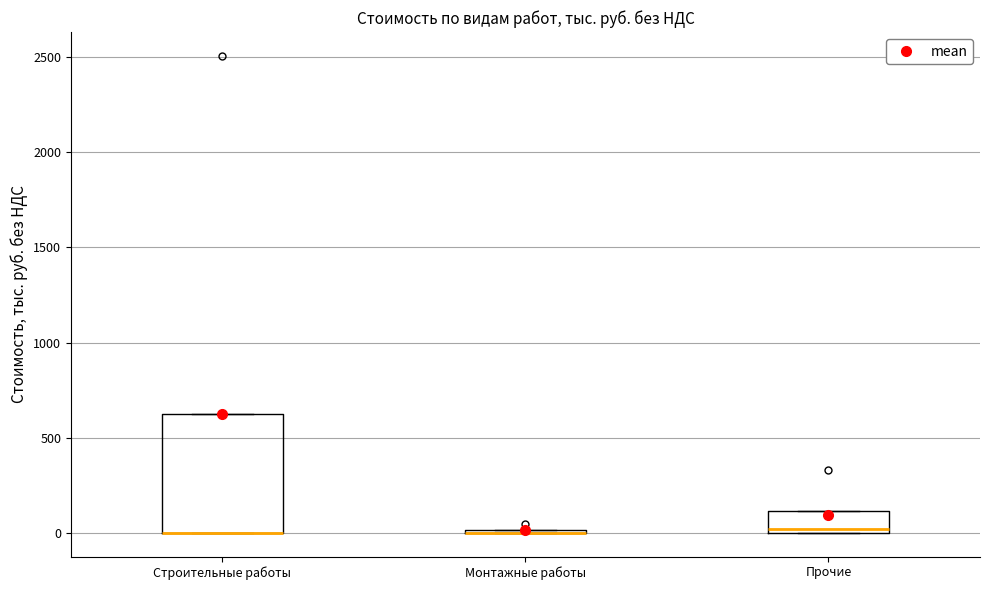

Comparing the boxes themselves (not the whiskers), which one is the tallest?

Строительные работы